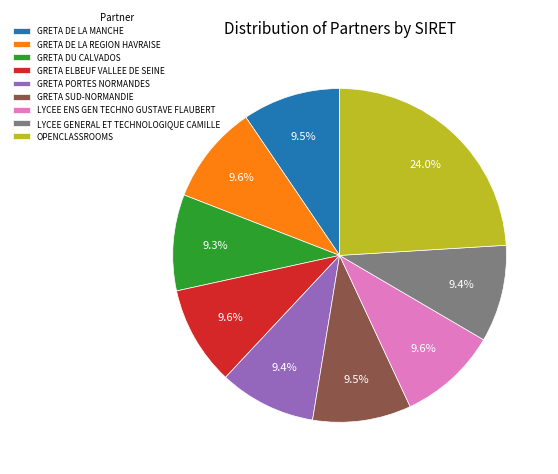

Which slice is the largest?

OPENCLASSROOMS